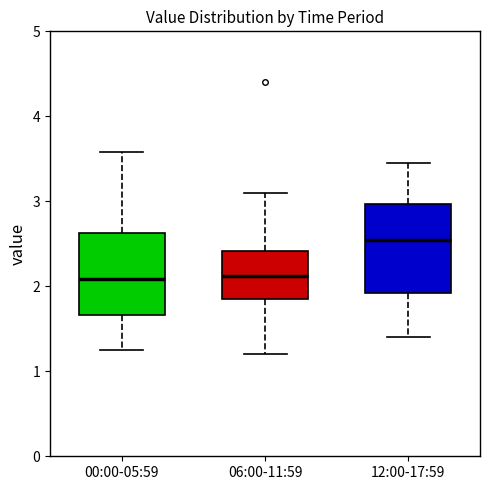

Reading left to right, transcribe this box plot: for each box, give where its median line is, the range the box spans, and where its two whiskers end, as read against the y-axis. The values are not printed on the chart, so give them approximately, as read against the axis.

00:00-05:59: median 2.1, box 1.7 to 2.6, whiskers 1.3 to 3.6
06:00-11:59: median 2.1, box 1.9 to 2.4, whiskers 1.2 to 3.1
12:00-17:59: median 2.6, box 1.9 to 3.0, whiskers 1.4 to 3.5